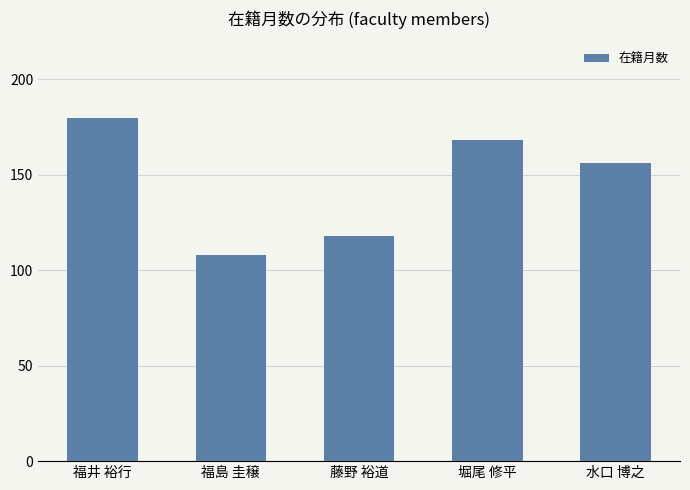

True or false: the data shows 258 at 堀尾 修平.

False